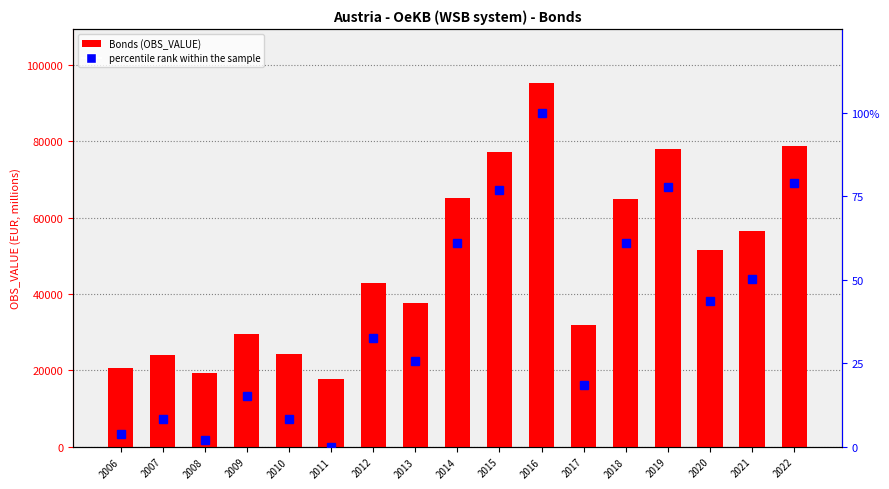

Reading right to left, transcribe all the data shown in this chart.

Bonds (OBS_VALUE): 2022=78700.0	2021=56552.0	2020=51514.0	2019=77825.0	2018=64877.0	2017=31992.0	2016=95121.0	2015=77235.0	2014=65002.0	2013=37526.0	2012=42993.0	2011=17802.0	2010=24219.0	2009=29458.0	2008=19412.0	2007=24149.0	2006=20657.0
percentile rank within the sample: 2022=78.8	2021=50.1	2020=43.6	2019=77.6	2018=60.9	2017=18.4	2016=100.0	2015=76.9	2014=61.0	2013=25.5	2012=32.6	2011=0.0	2010=8.3	2009=15.1	2008=2.1	2007=8.2	2006=3.7